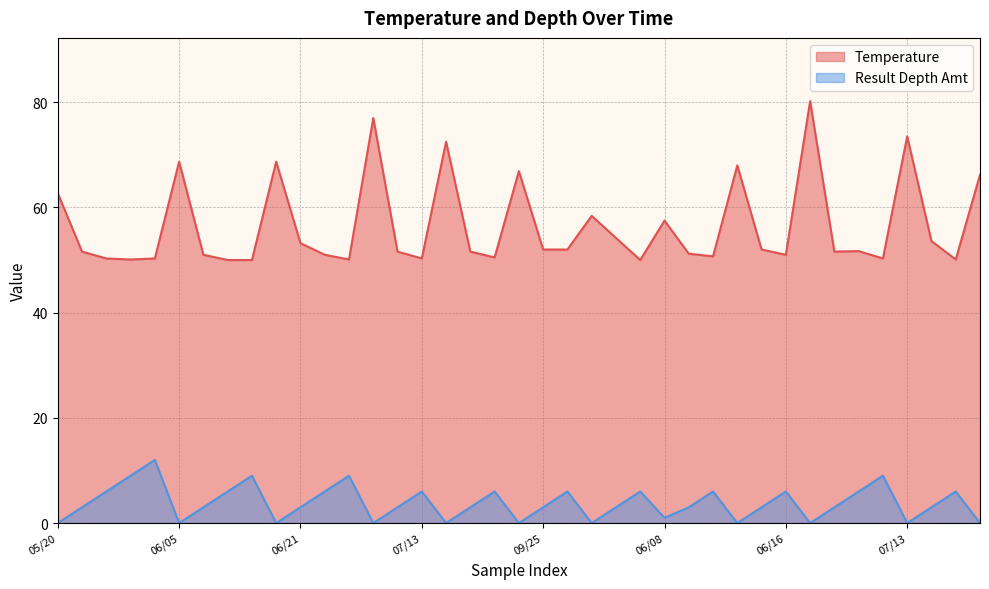

List the series in order of their overall mean, highest first.

Temperature, Result Depth Amt